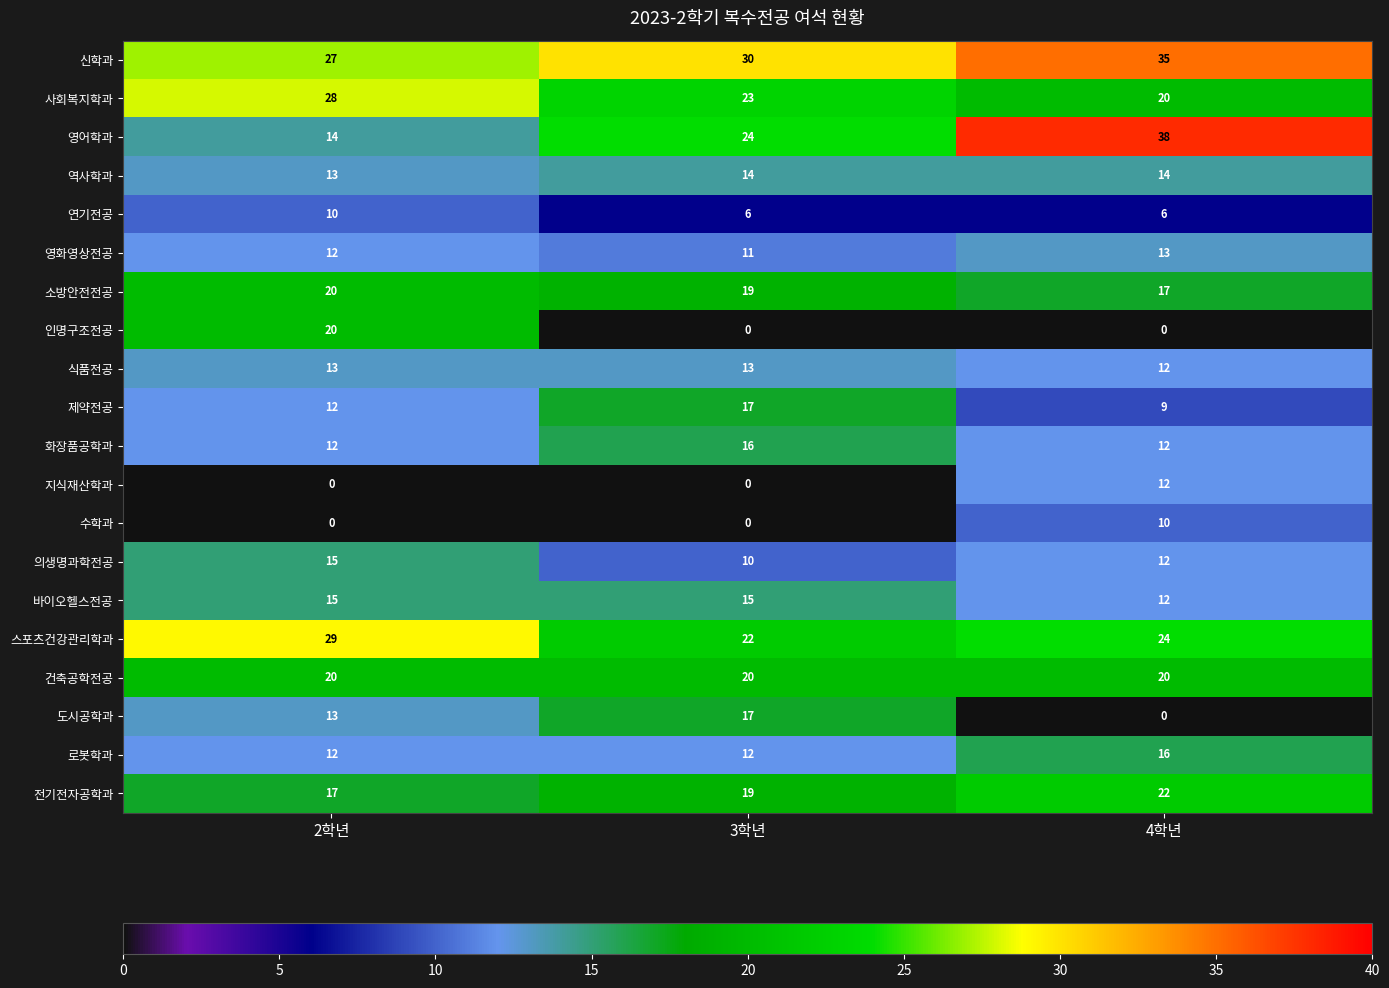

At how many categories does at least one series exceed 9?

3